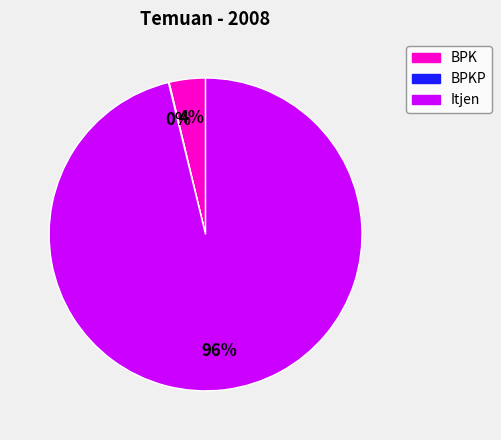

To the nearest percent, what is the difference between the largest and smallest slice percentages?

96%